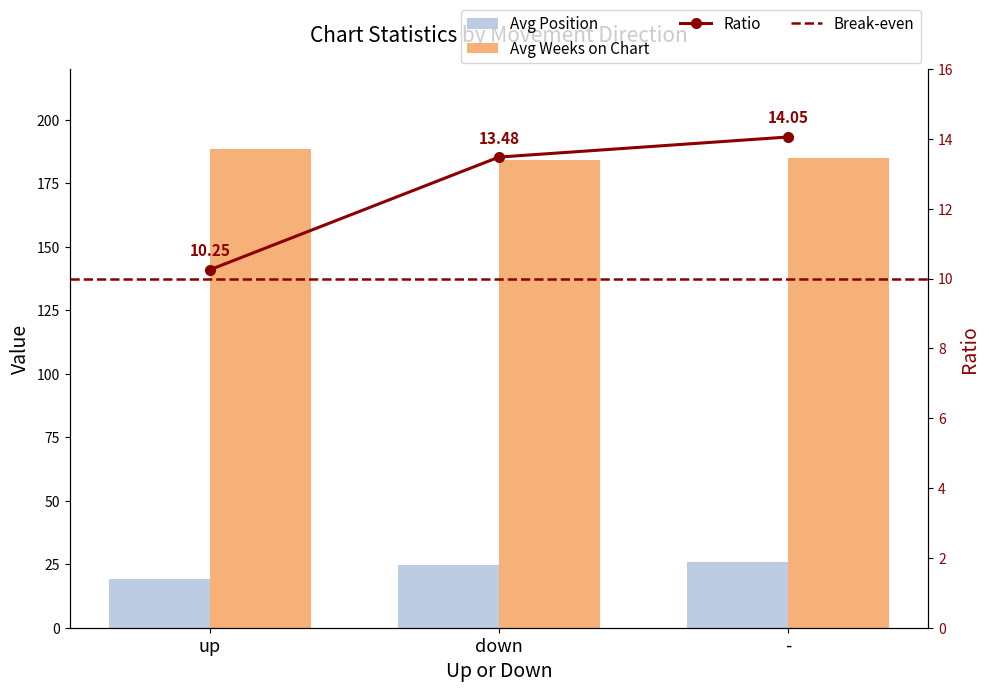

What value does the data have at -?

26.0